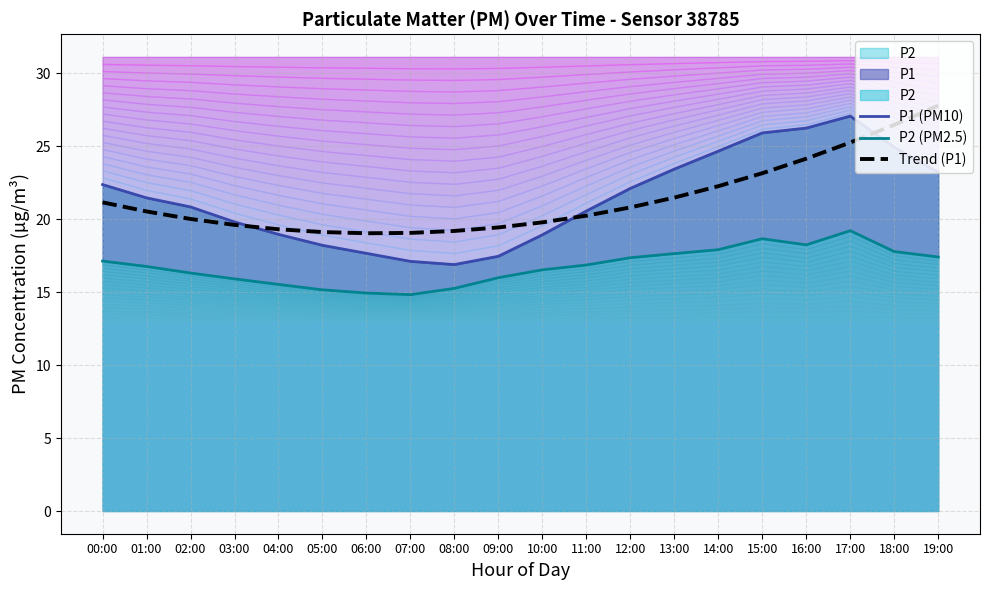

What is the smallest value displayed?

14.8